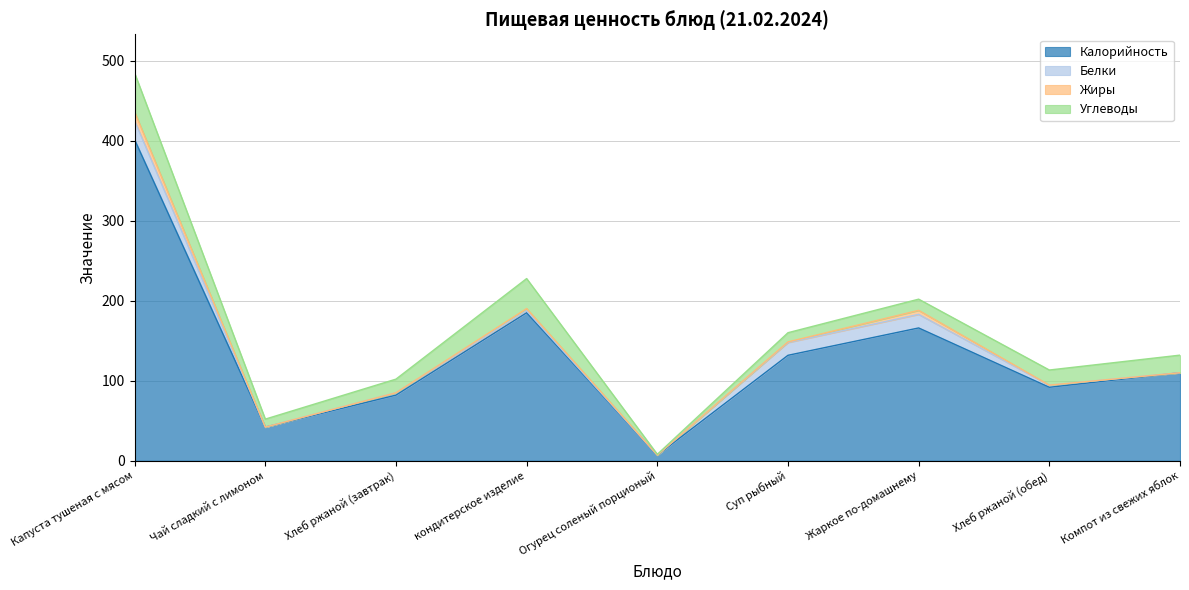

True or false: Калорийность and Жиры intersect in this chart.

False